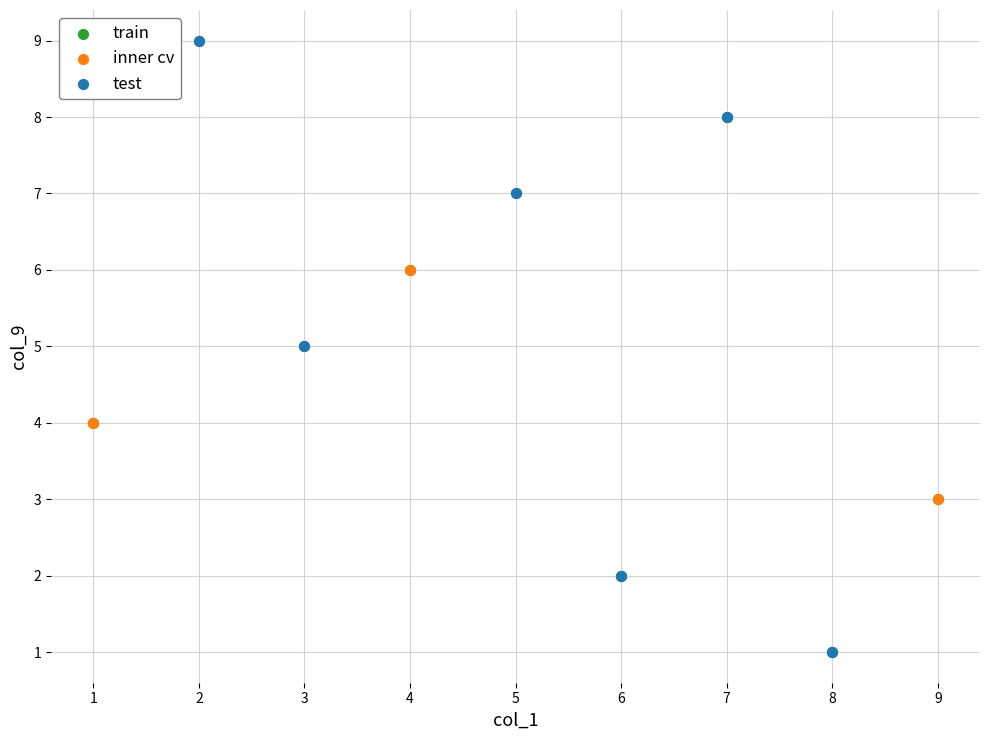

Which series has the largest Y range (max minus min)?

test